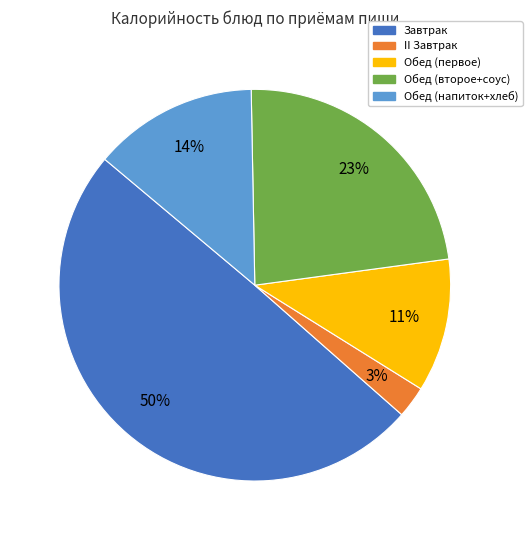

Does any single category account for the majority?

No